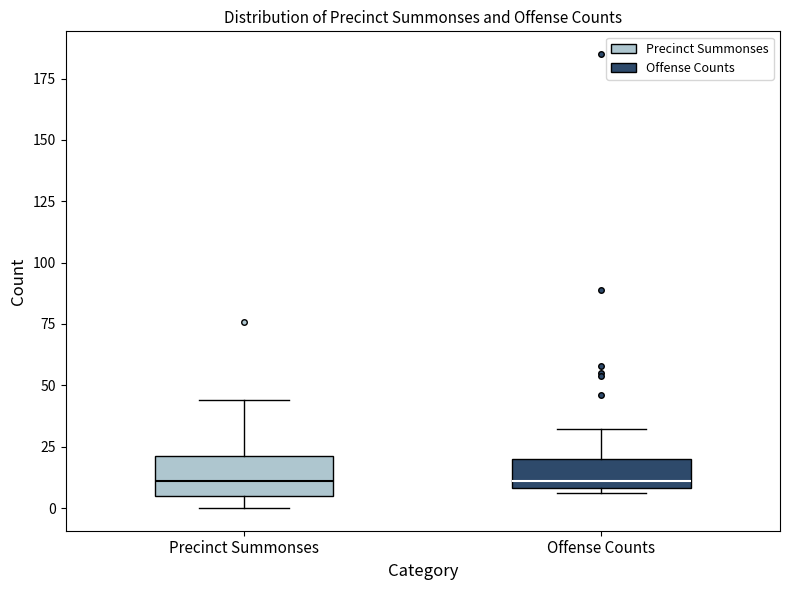

Reading left to right, transcribe this box plot: for each box, give where its median line is, the range the box spans, and where its two whiskers end, as read against the y-axis. The values are not printed on the chart, so give them approximately, as read against the axis.

Precinct Summonses: median 10, box 5 to 20, whiskers 0 to 45
Offense Counts: median 10 (just above the box's lower edge), box 10 to 20, whiskers 5 to 30